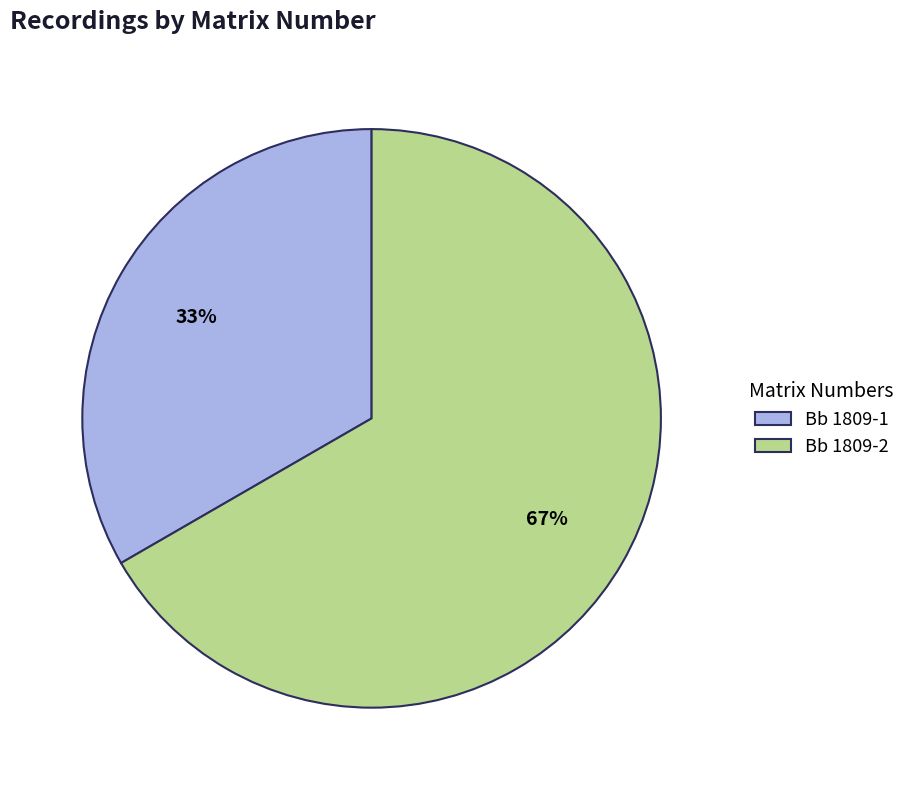

Is it true that Bb 1809-2 is 67% of the pie?

True